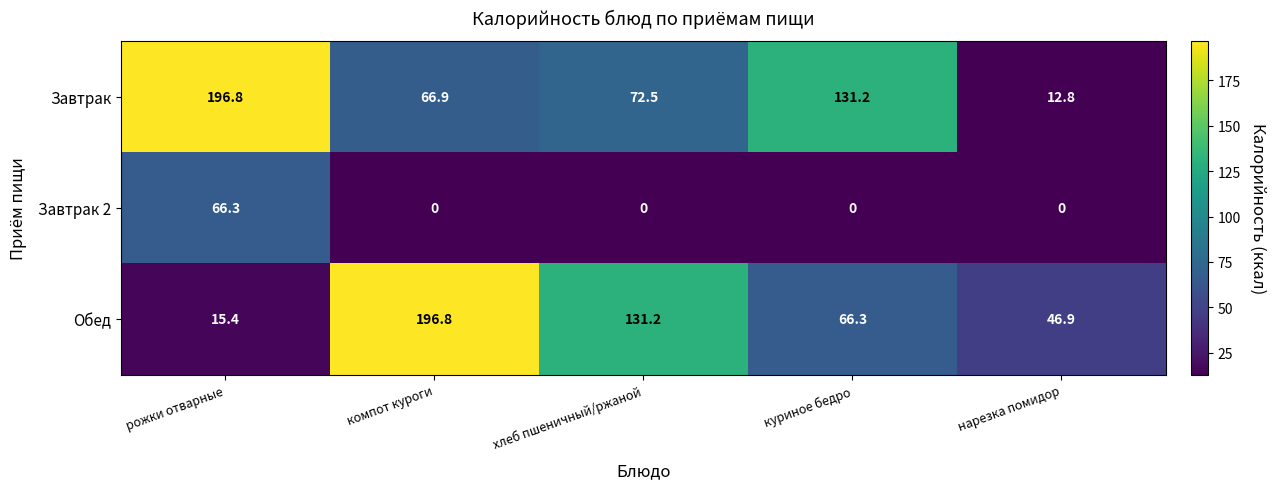

What is the sum of all Завтрак 2 values?

66.3